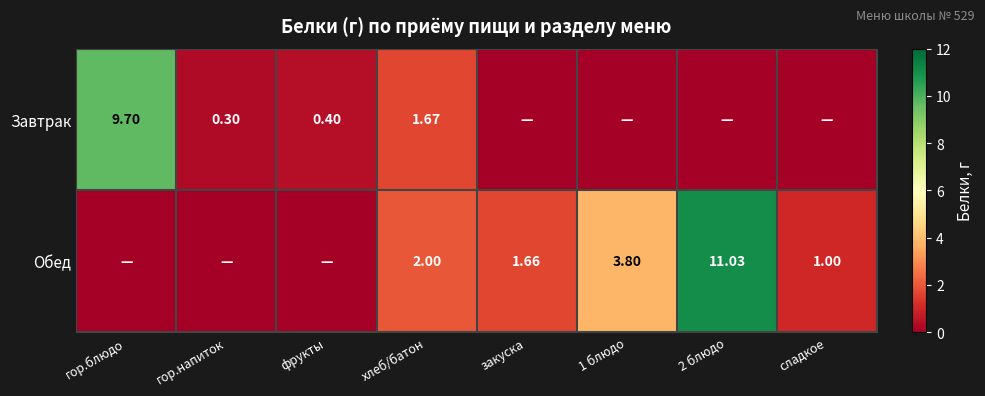

Between 2 блюдо and гор.напиток, which is larger?

гор.напиток